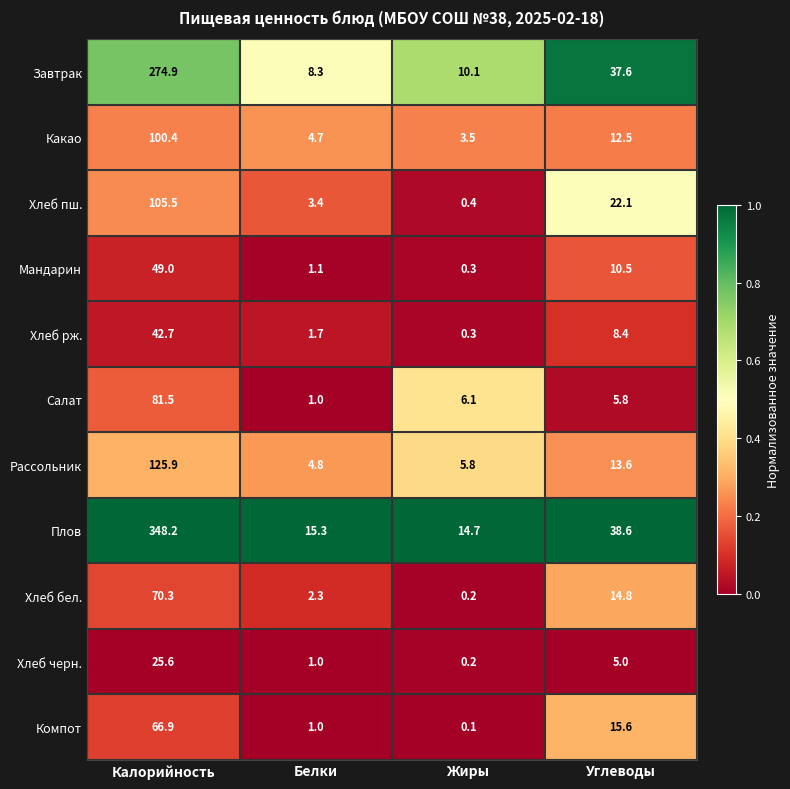

At which label does Рассольник first exceed 13?

Калорийность